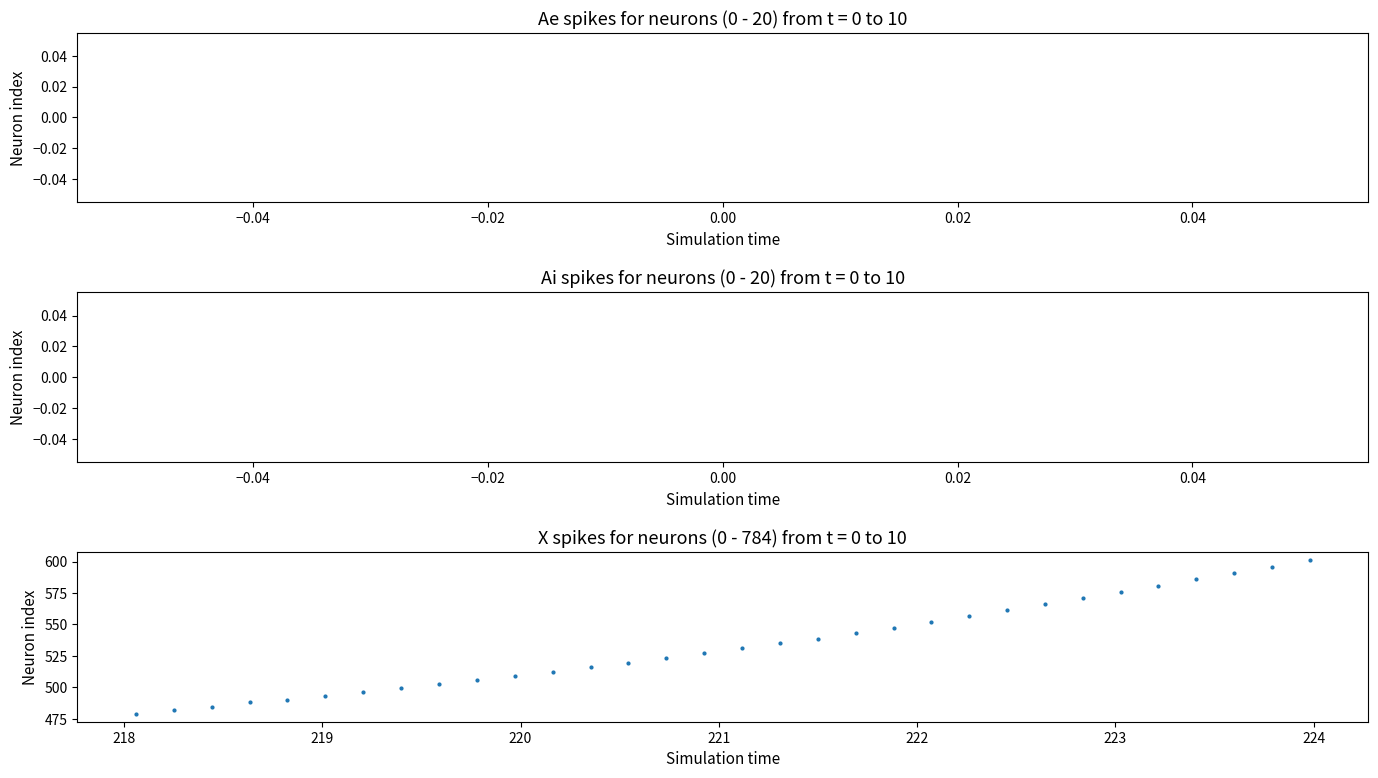

What is the range of Y values (max minus min)?

122.6